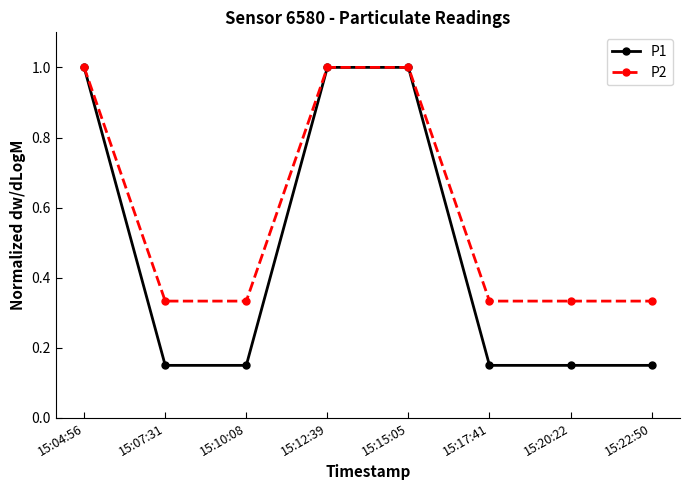

Which series changed the most between 15:12:39 and 15:17:41?

P1